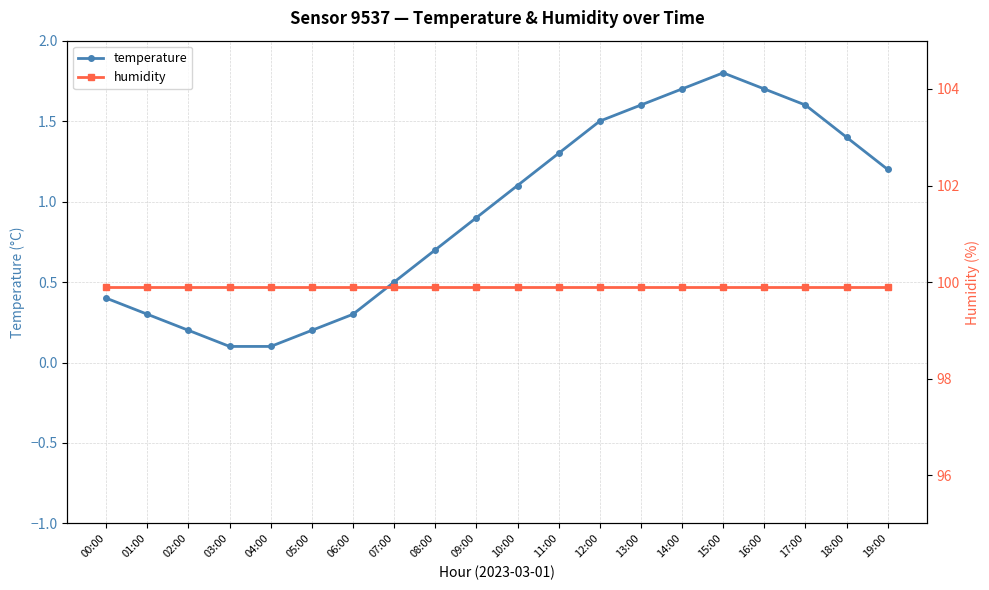

Which category has the lowest value across all series?

03:00